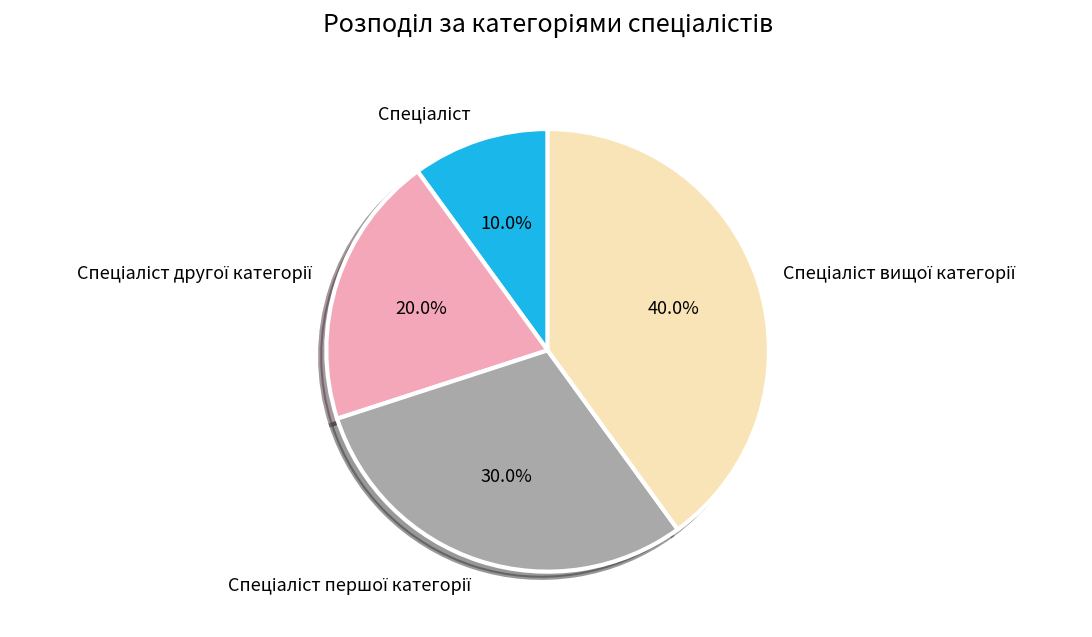

How many slices are in this pie chart?

4